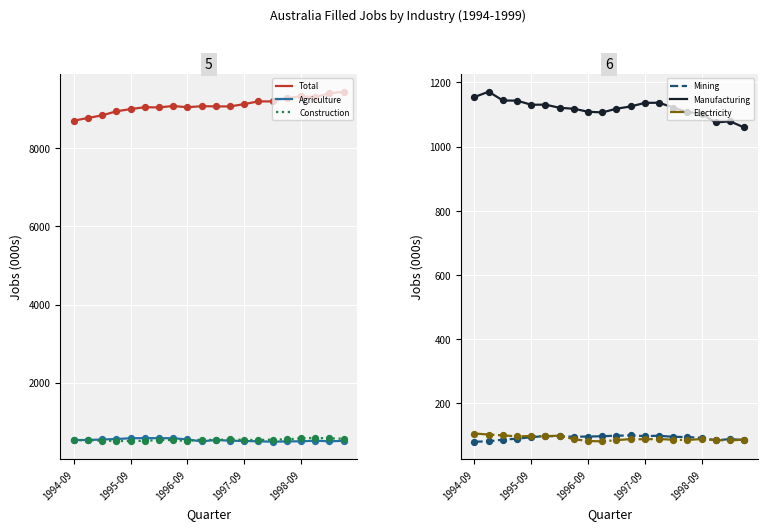

What are all the series names shown in the legend?

Total, Agriculture, Construction, Mining, Manufacturing, Electricity